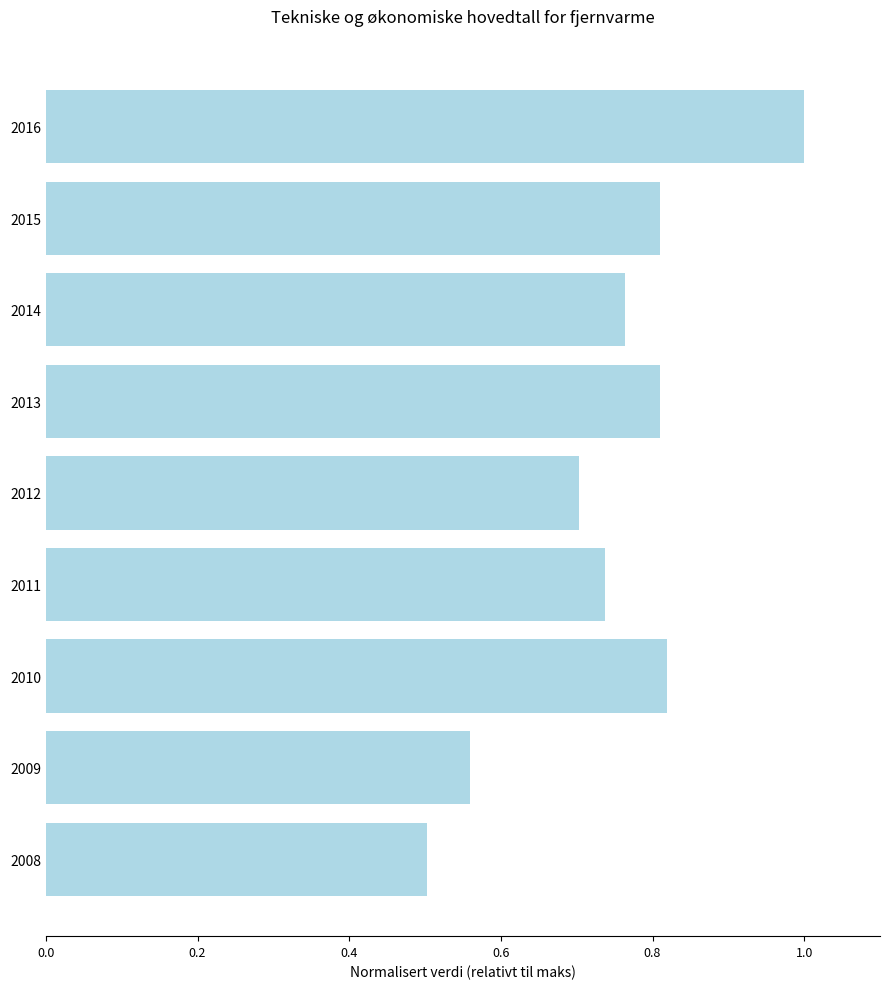

What is the sum of the values at 2014 and 2012?

1.5